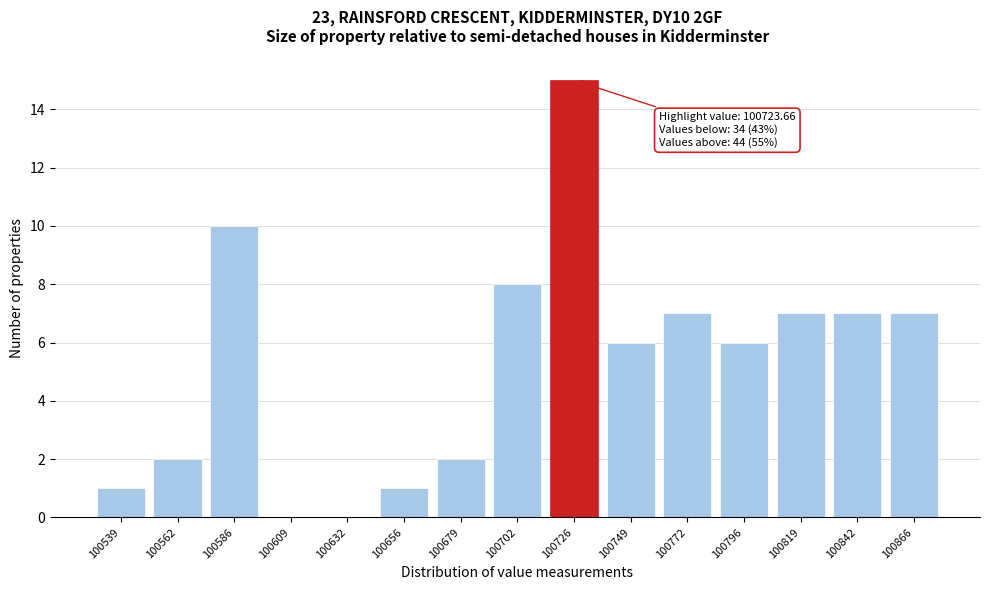

Reading left to right, list all the values displayed in this chart.

100539=1	100562=2	100586=10	100609=0	100632=0	100656=1	100679=2	100702=8	100726=15	100749=6	100772=7	100796=6	100819=7	100842=7	100866=7